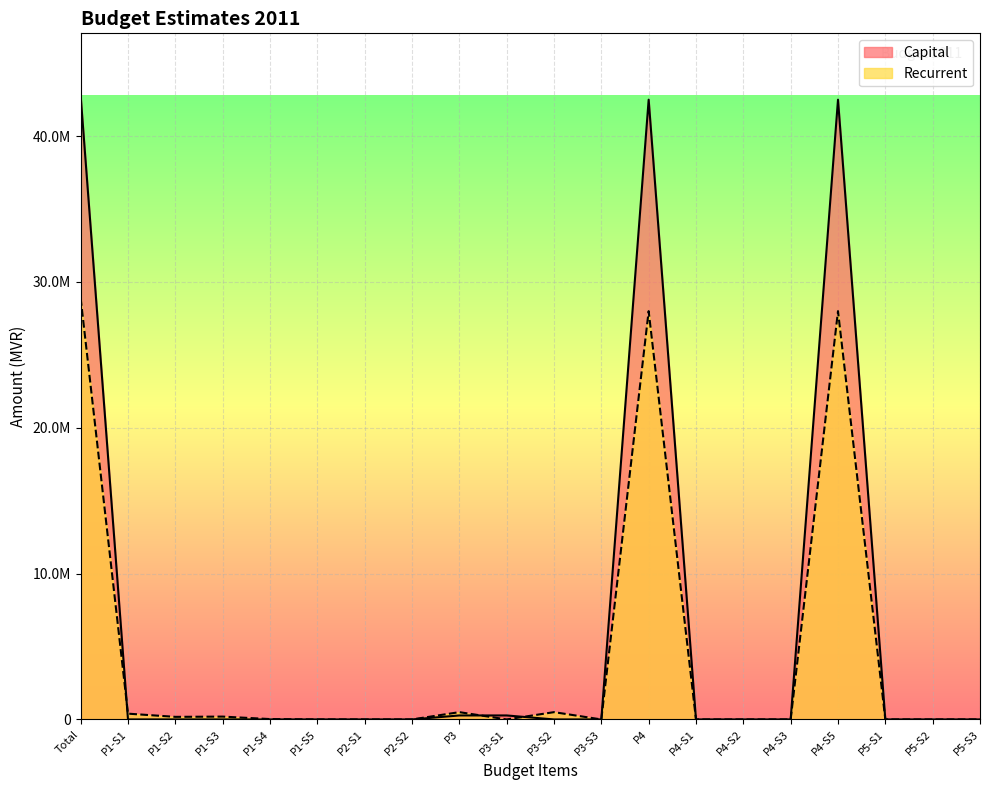

Between which two adjacent categories do Recurrent and Capital first intersect?

Total and P1-S1